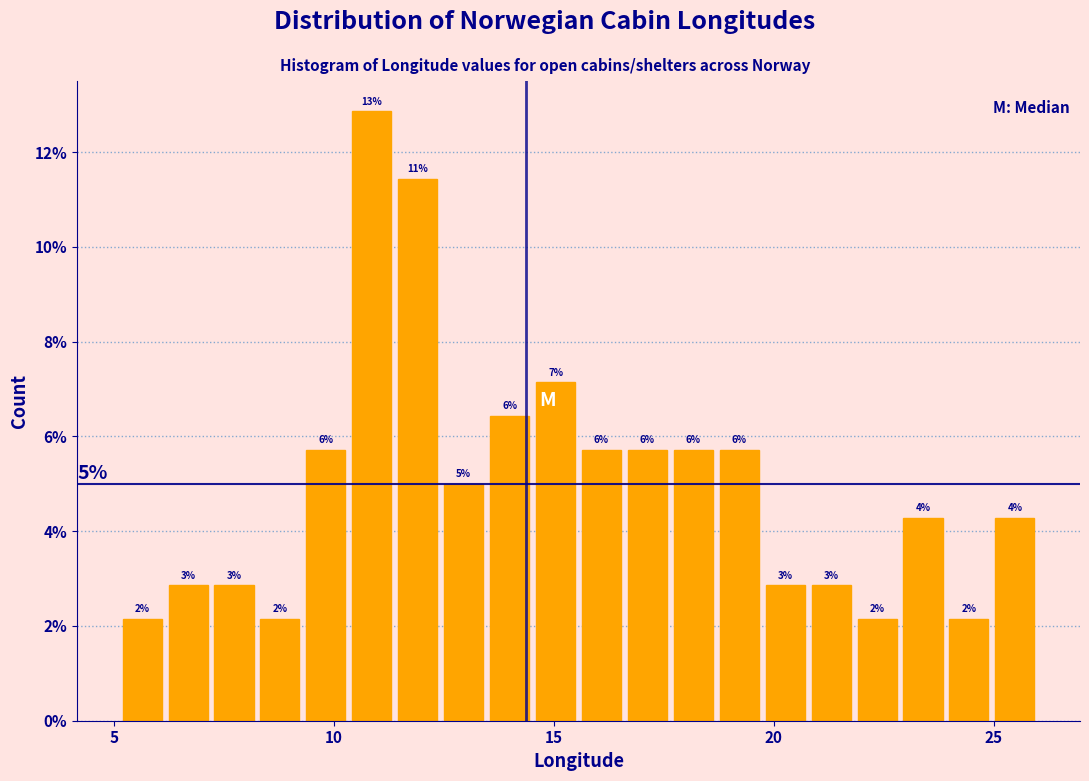

Around what value on the x-axis is the tallest bar? Give the approximate position of its centre, as read against the axis.

11.0